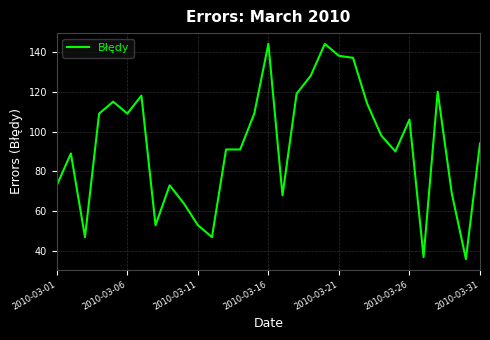

What is the difference between the maximum and minimum values?

108